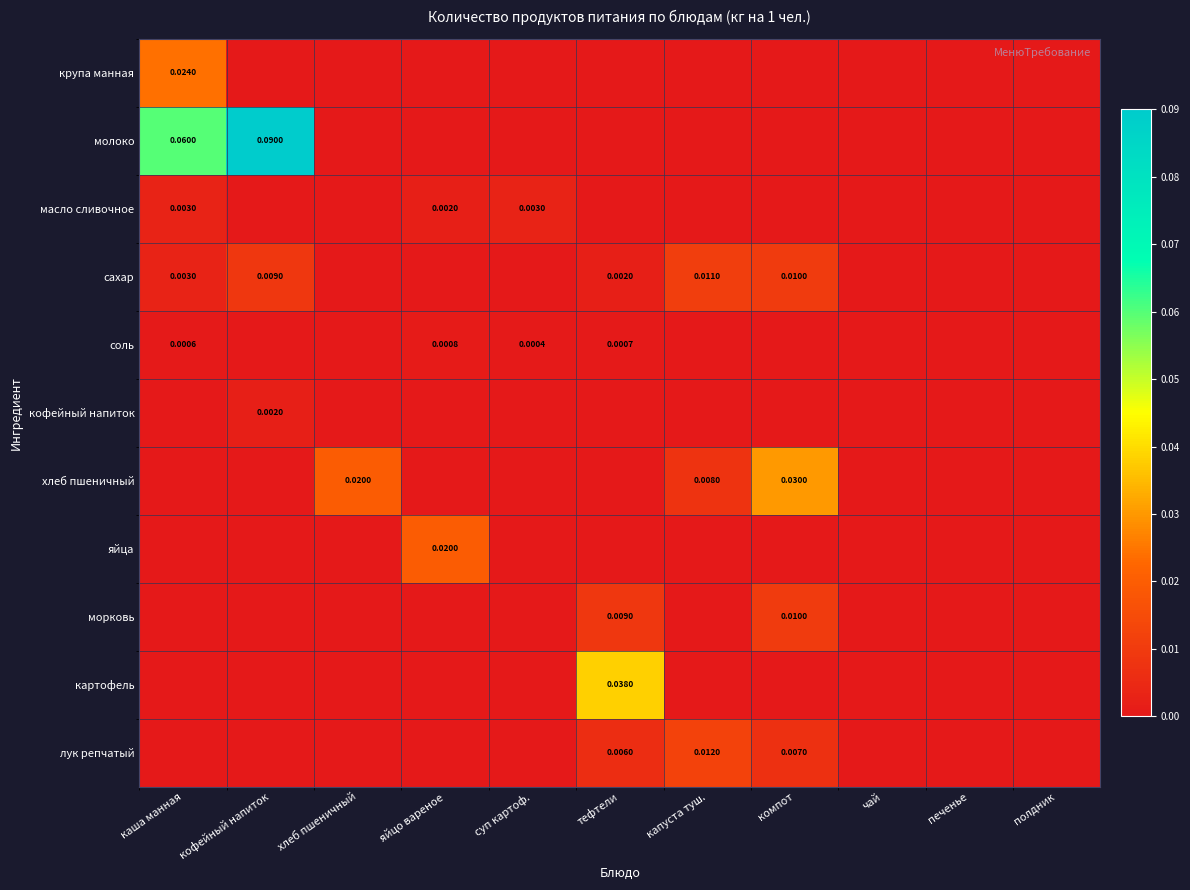

At how many categories does at least one series exceed 0?

8